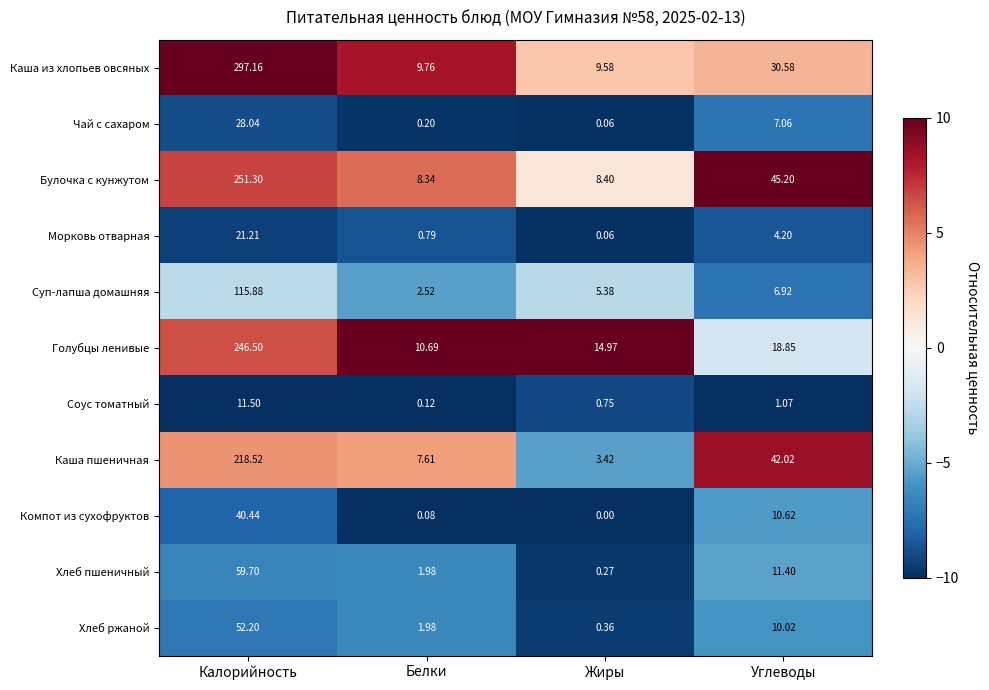

Which category has the lowest value in the Суп-лапша домашняя series?

Белки